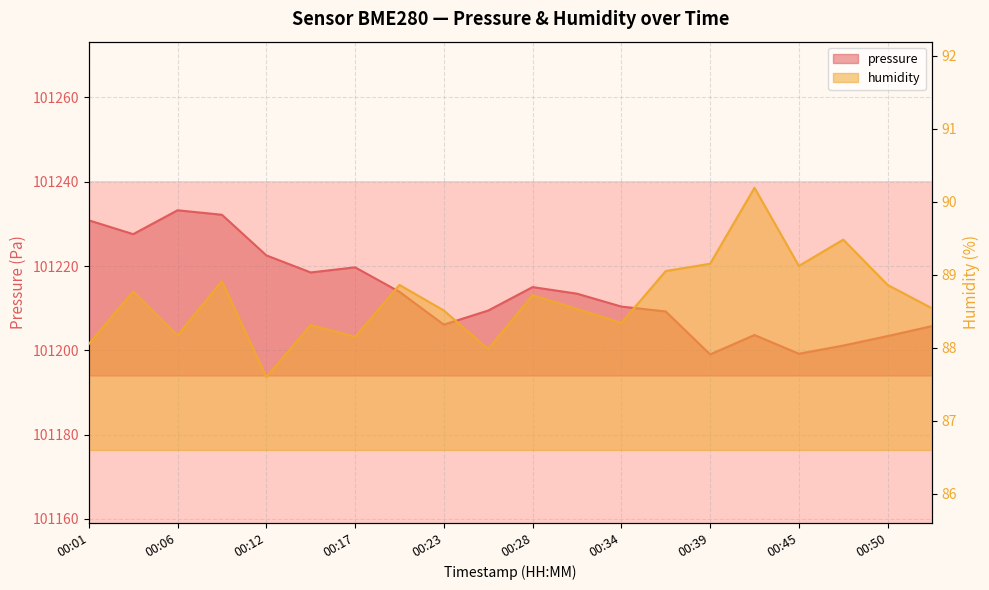

At 00:17, list the series in order from largest to smallest.

pressure, humidity